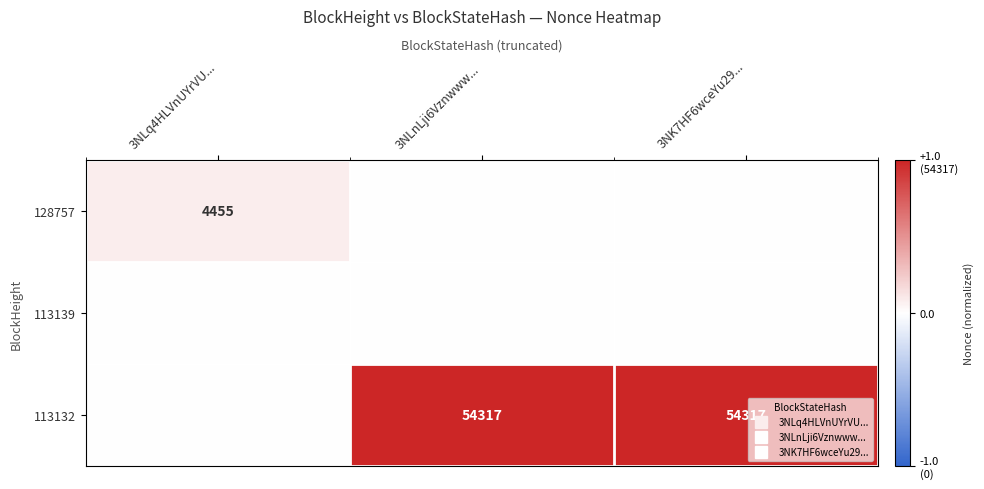

What is the highest value of the 113132 series?

1.0